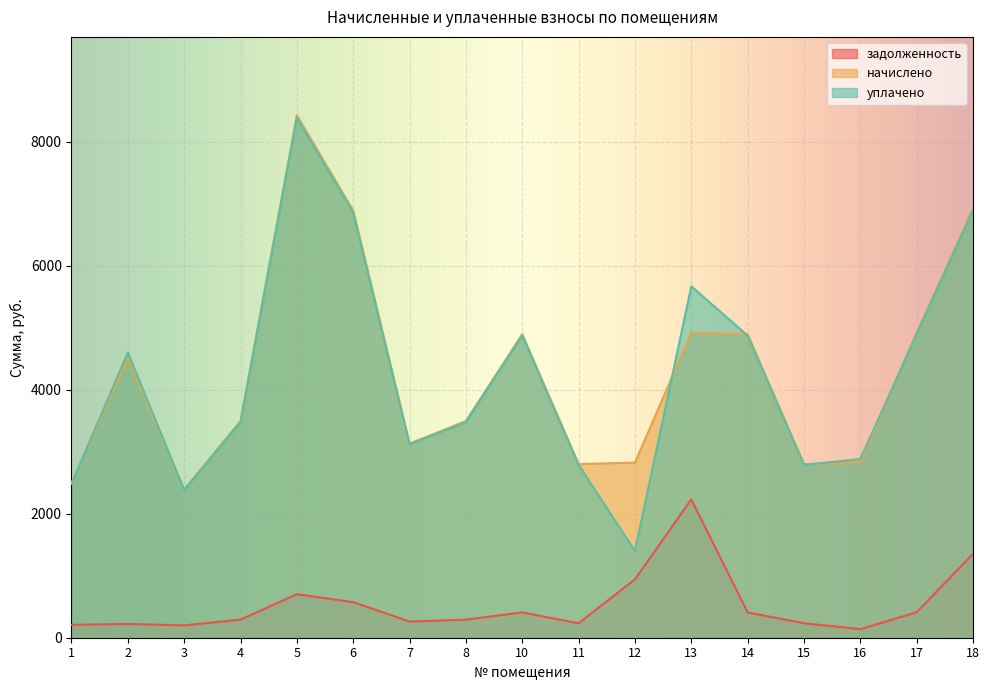

How many data points in уплачено are above 3479?

10